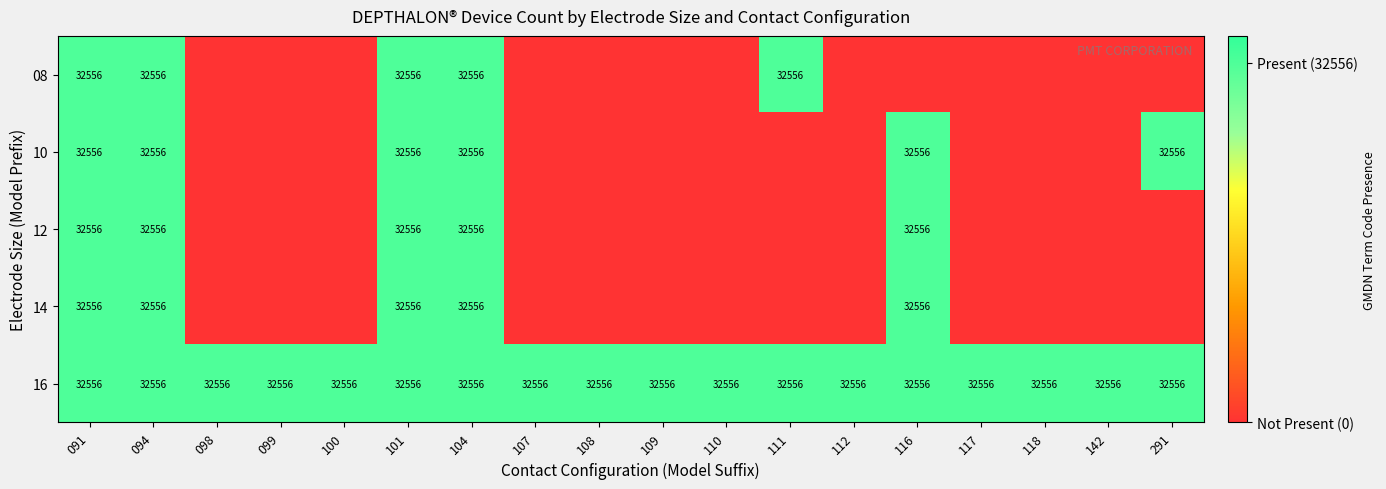

Between 111 and 099, which is larger?

111